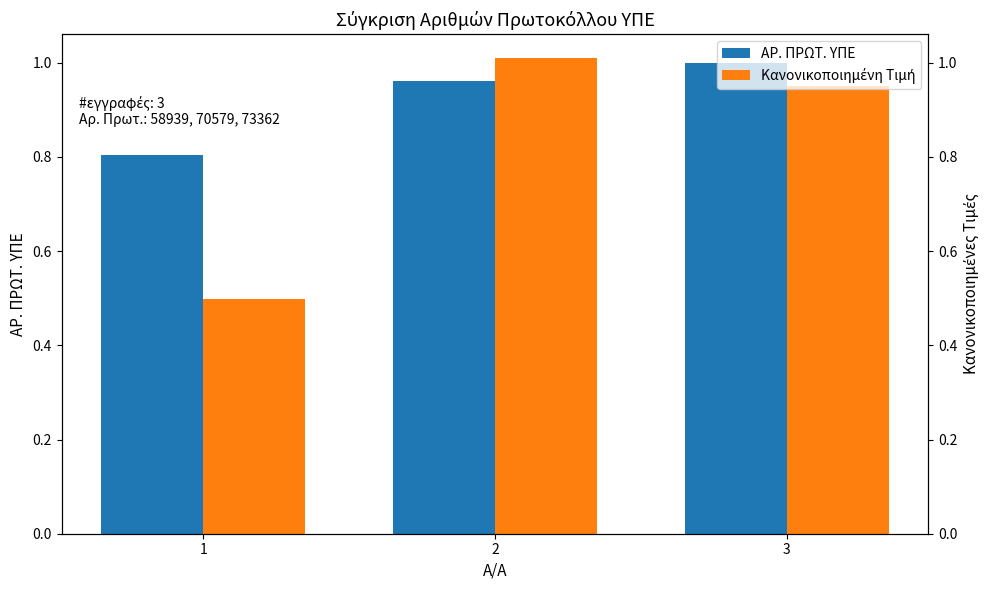

What is the sum of the ΑΡ. ΠΡΩΤ. ΥΠΕ values at 2 and 3?

2.0